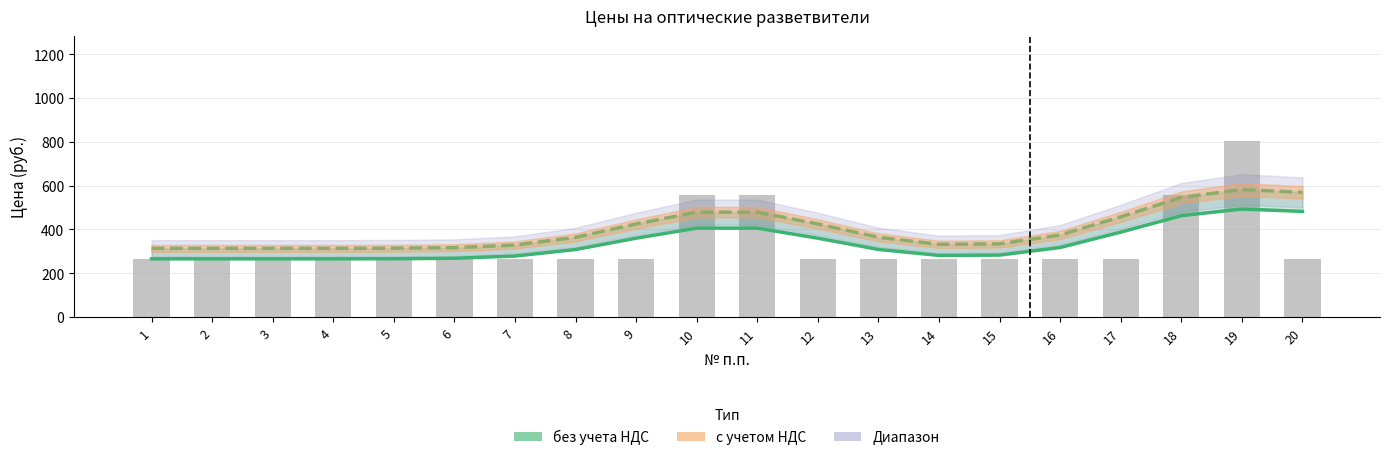

Between 1 and 9, which series saw the biggest shift?

с учетом НДС